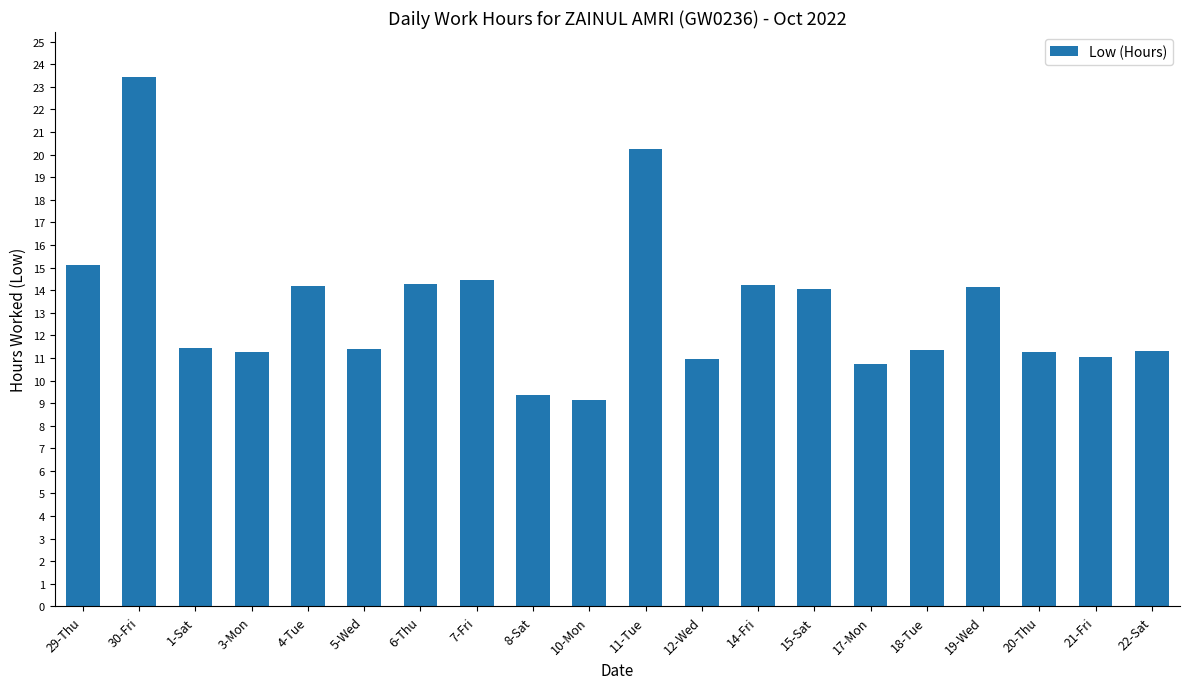

Which category has the highest value across all series?

30-Fri